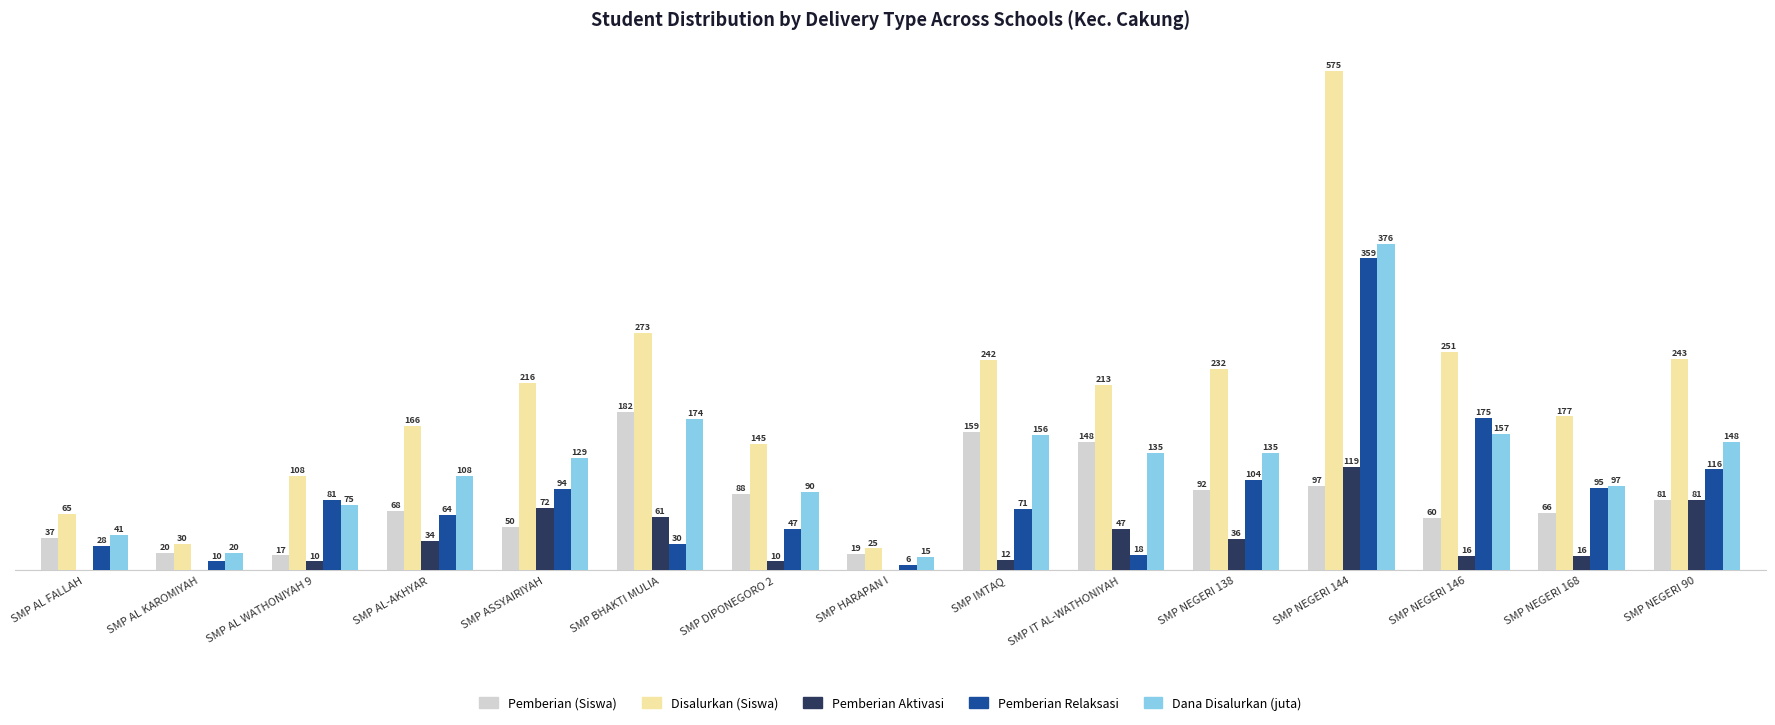

Where is Pemberian Relaksasi nearest to the value 182?

SMP NEGERI 146